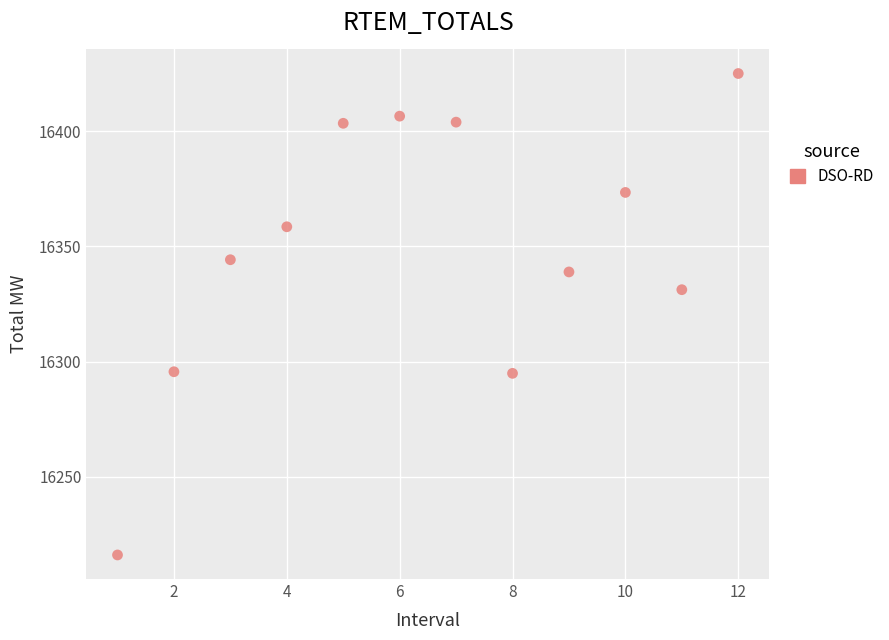

What Y value in the scatter plot is closest to 16320?

16331.2